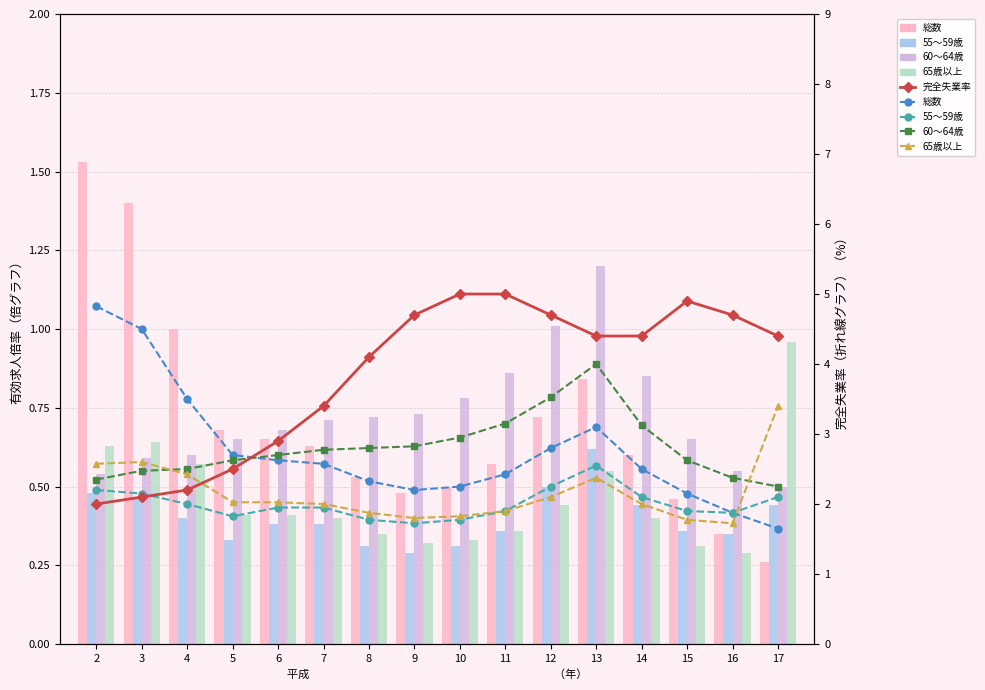

True or false: 65歳以上 has a value of 0.4 at 5.

True